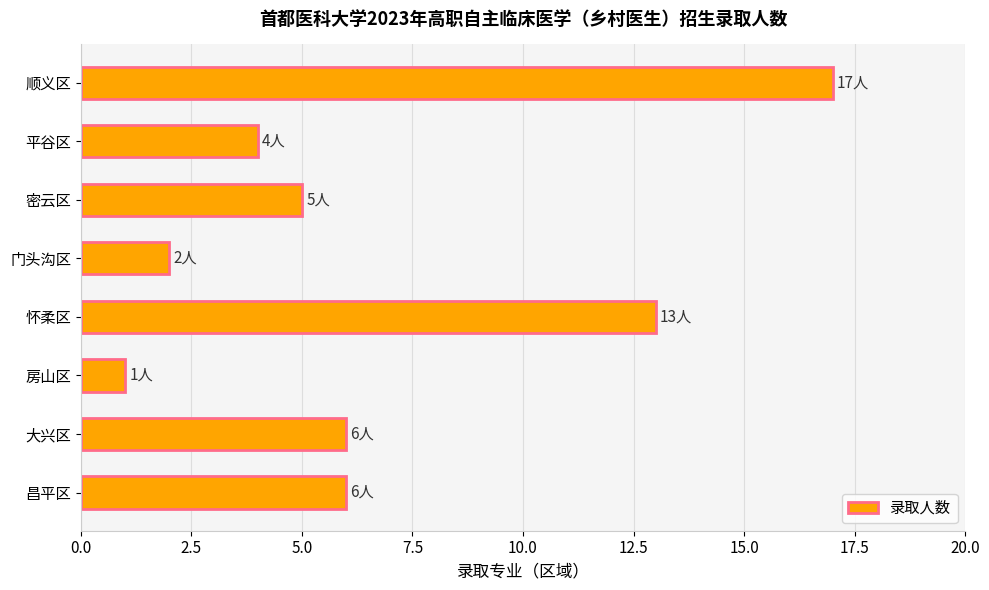

Between 密云区 and 怀柔区, which is larger?

怀柔区